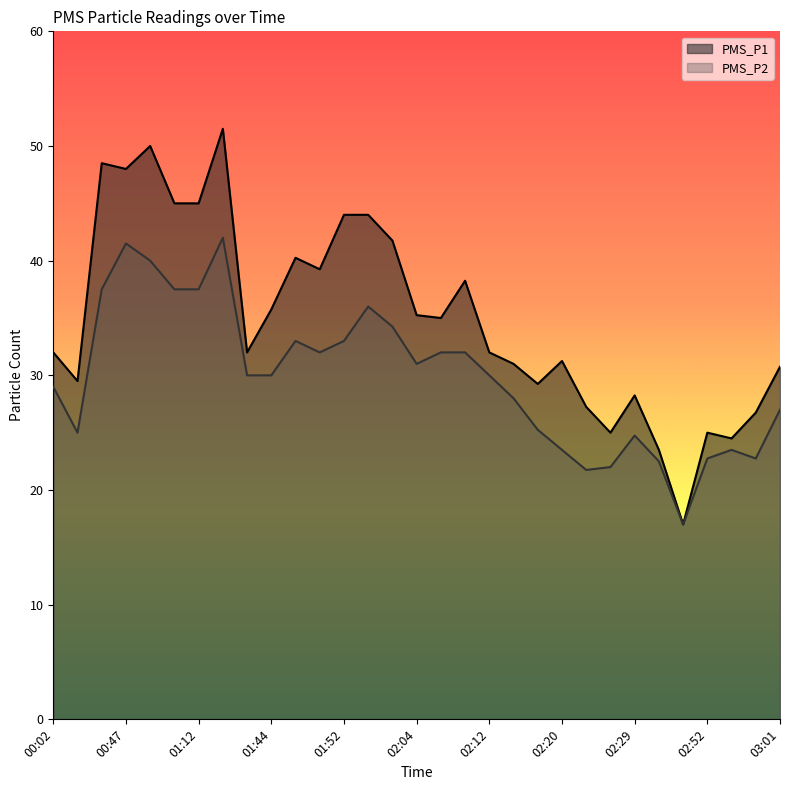

Rank the series at 03:01 from lowest to highest value.

PMS_P2, PMS_P1